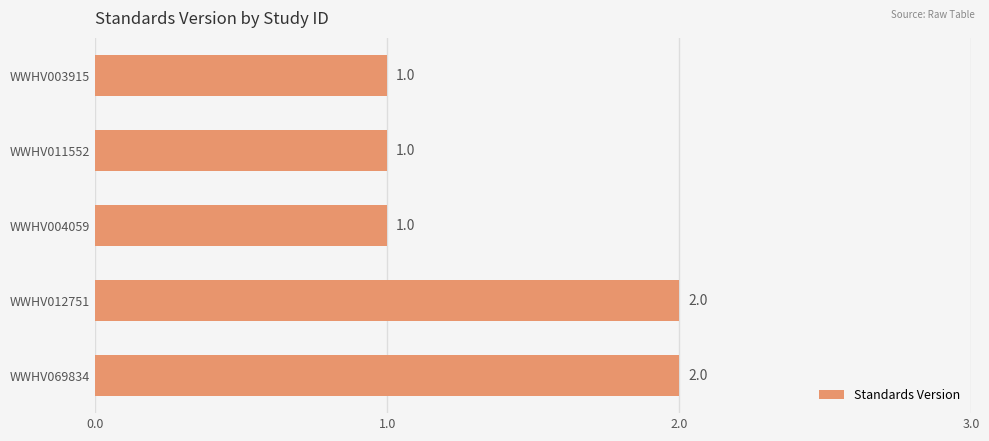

What is the maximum value shown in the chart?

2